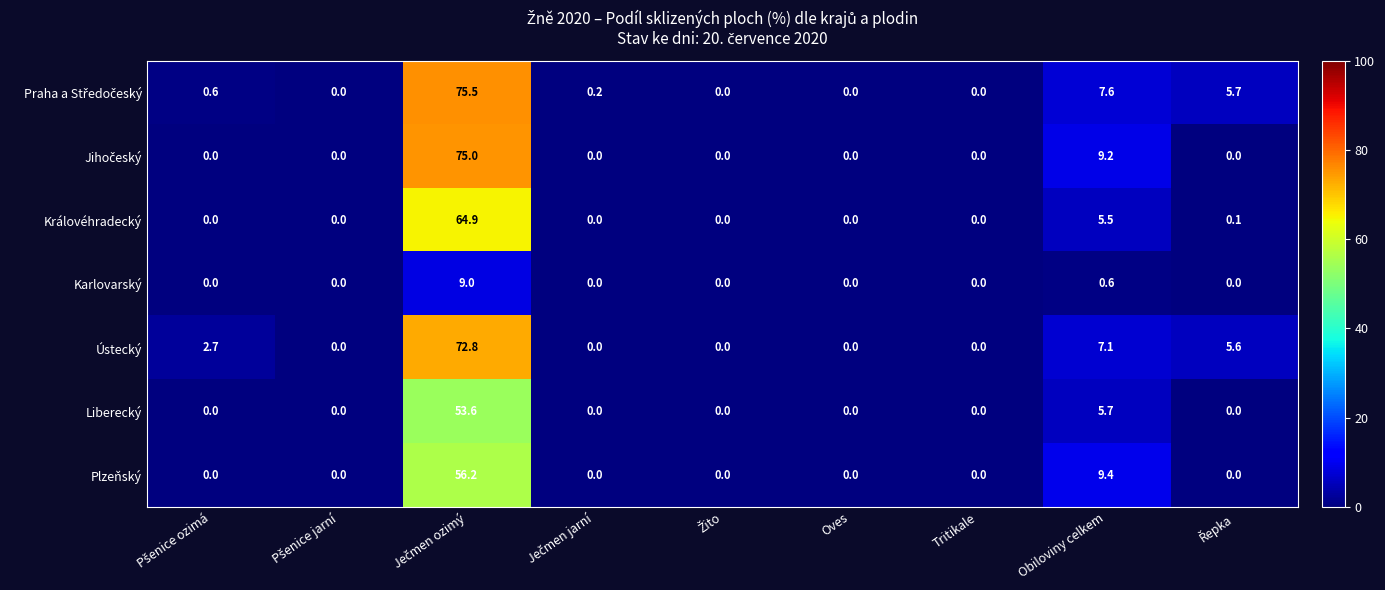

What is the maximum value for Královéhradecký?

64.9